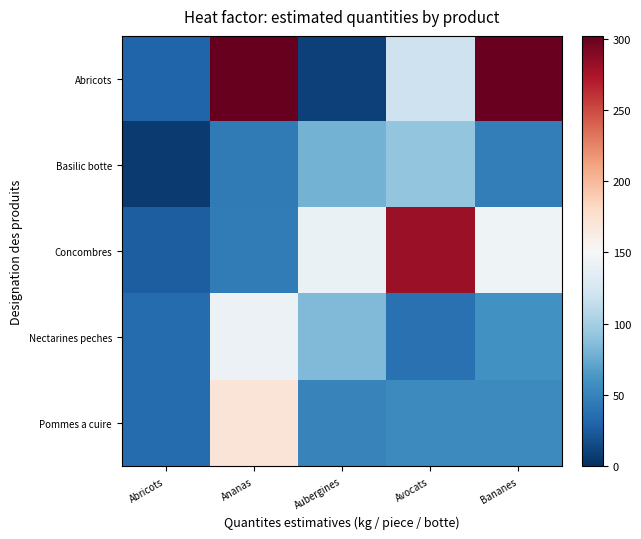

List the series in order of their peak value, highest first.

Abricots, Concombres, Pommes a cuire, Nectarines peches, Basilic botte